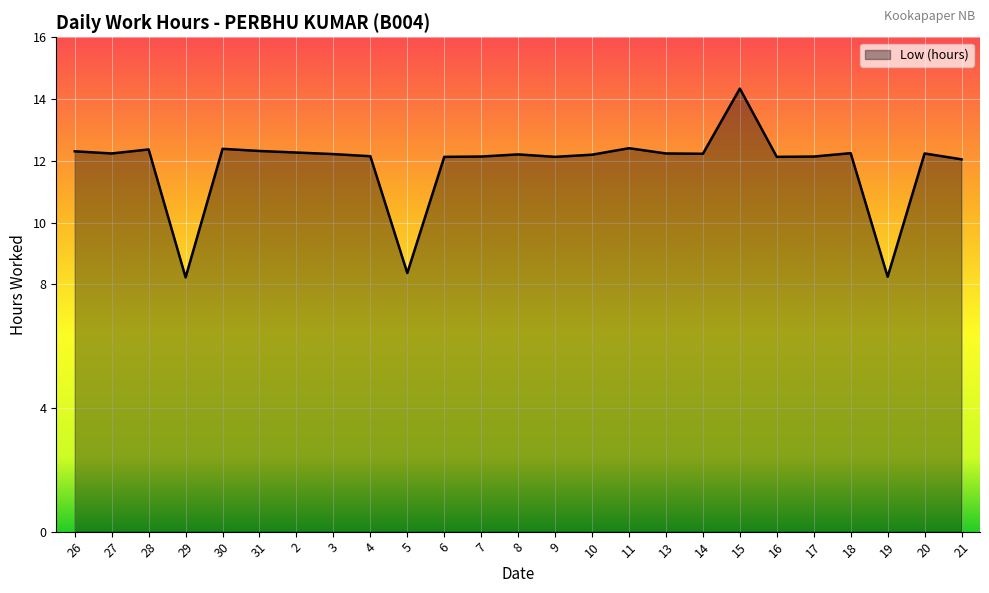

What is the ratio of the value at 19 to the value at 7?

0.7